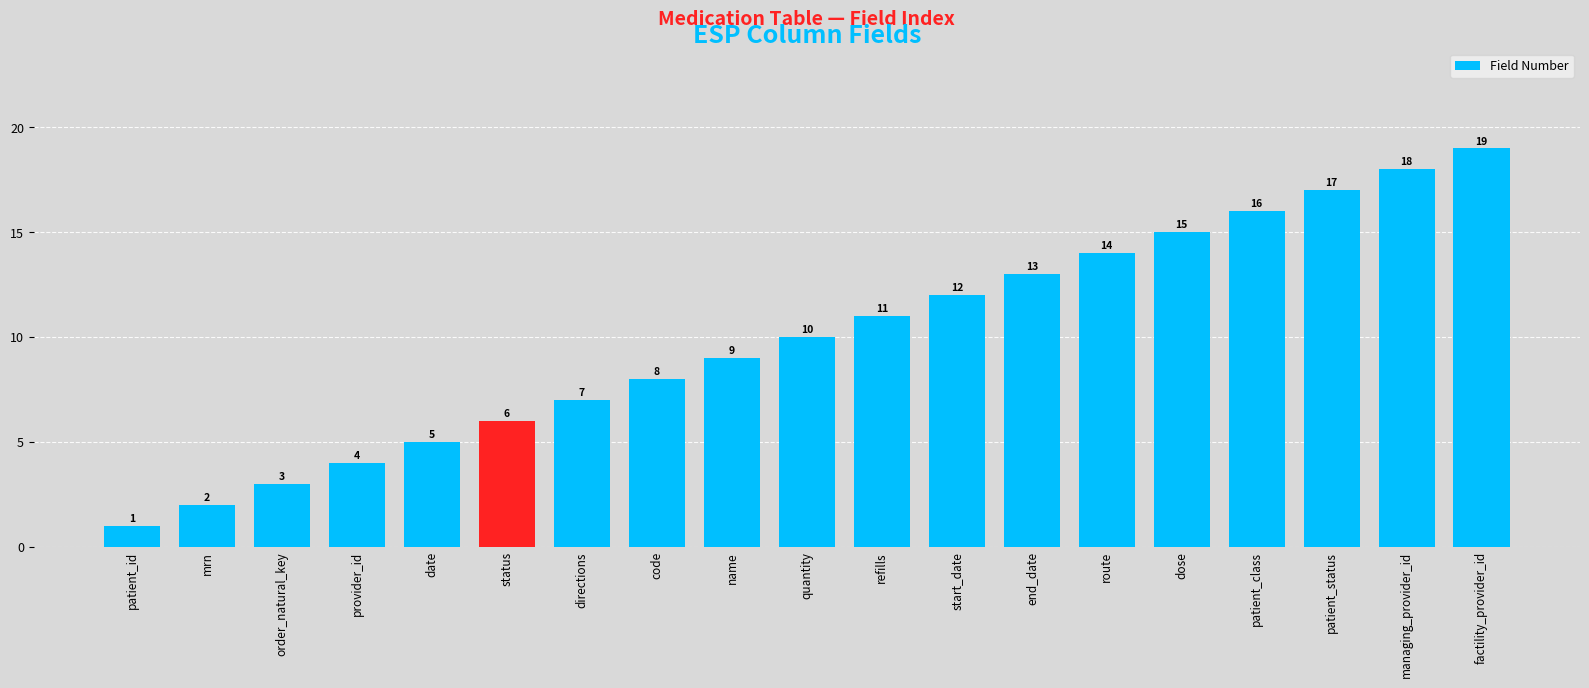

What is the label of the 15th bar from the left?

dose